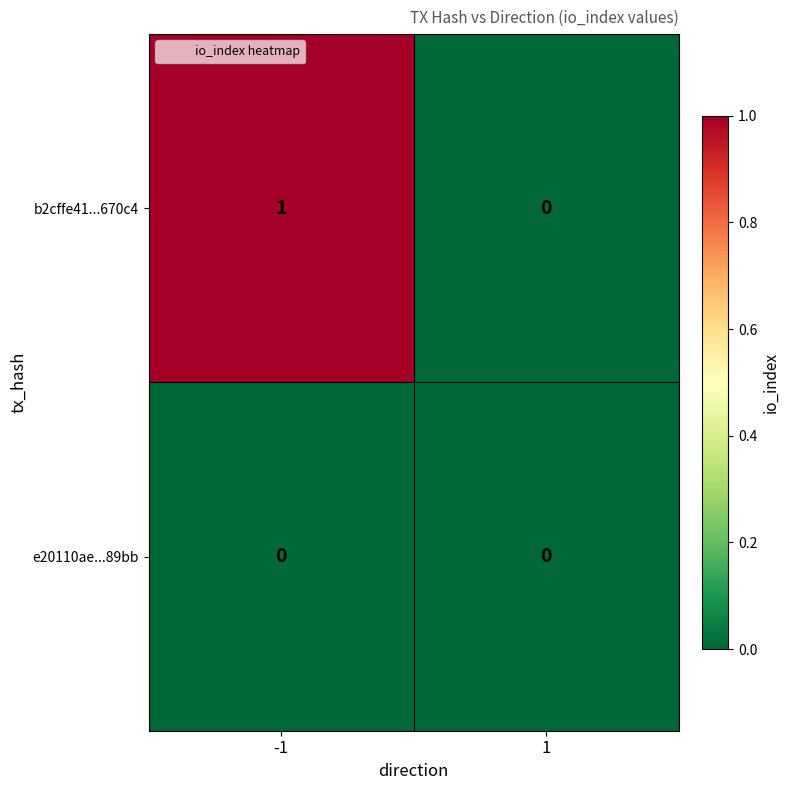

What is the spread (max minus min) of values at -1?

1